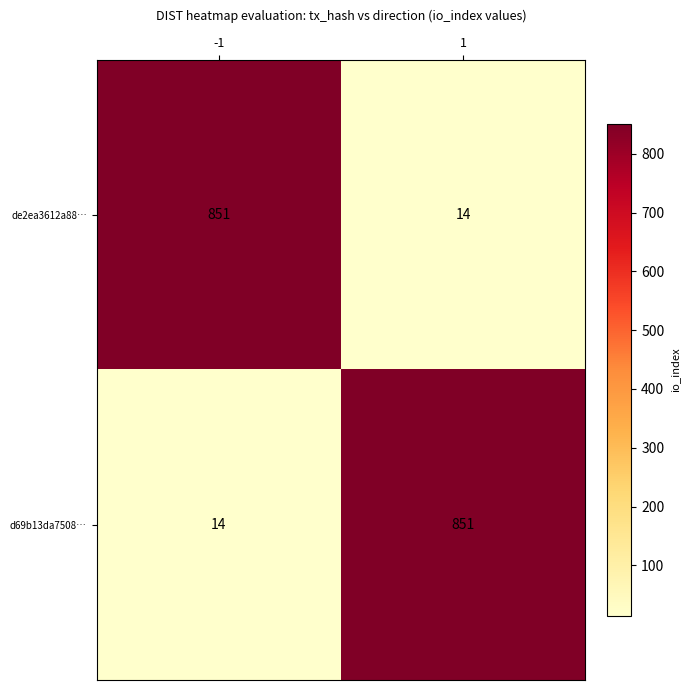

The value of d69b13da7508… at -1 is 23. True or false?

False